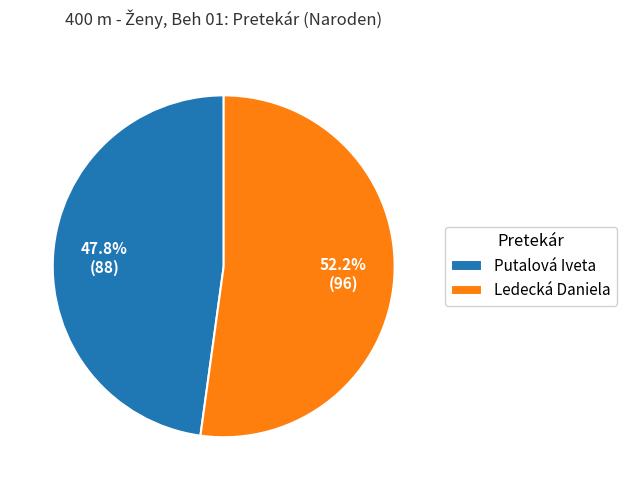

Do Putalová Iveta and Ledecká Daniela together represent more than half of the pie?

Yes